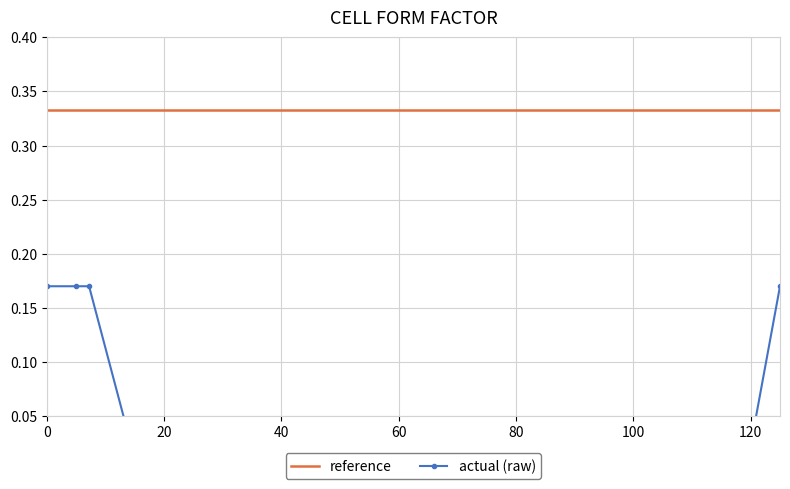

Is this an area chart (filled region under the line)?

No